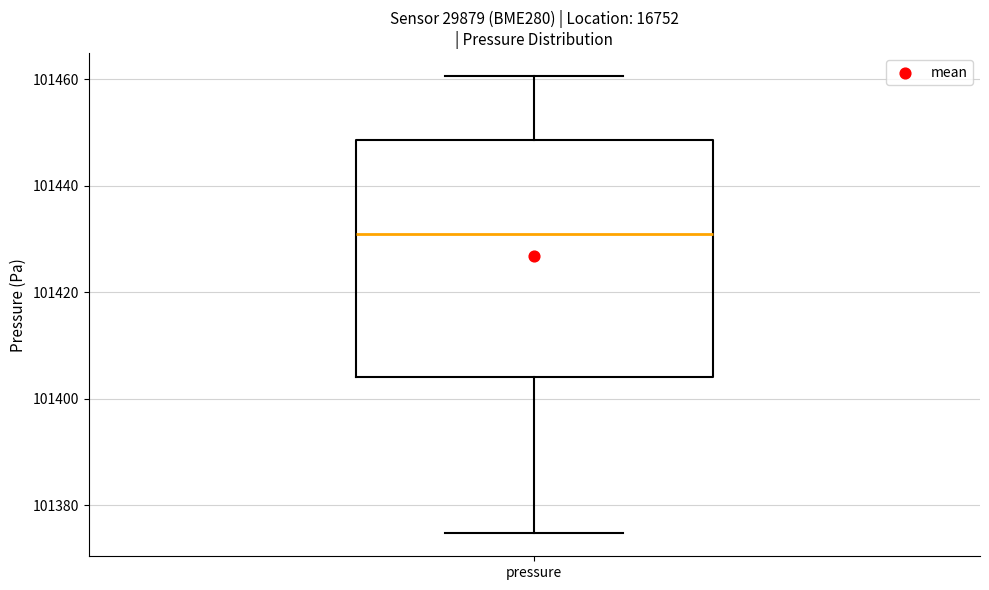

Transcribe this box plot: give where the median line is, the range the box spans, and where the two whiskers end, as read against the y-axis. The values are not printed on the chart, so give them approximately, as read against the axis.

median 101432, box 101404 to 101448, whiskers 101374 to 101460